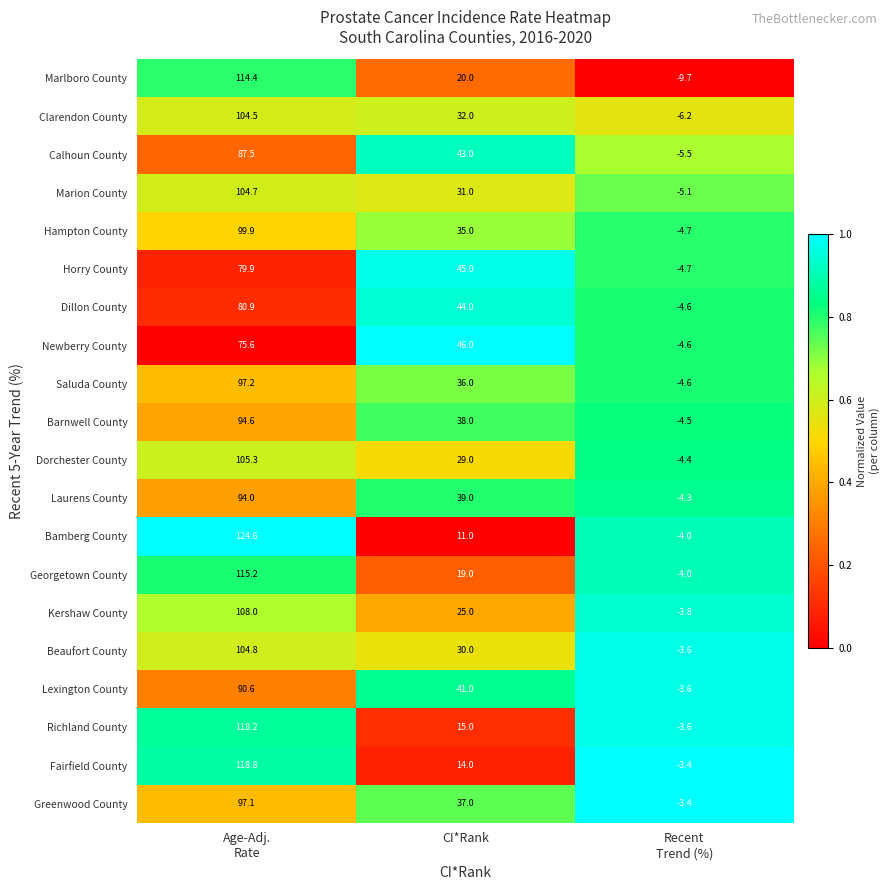

Read the Georgetown County value at CI*Rank.

19.0